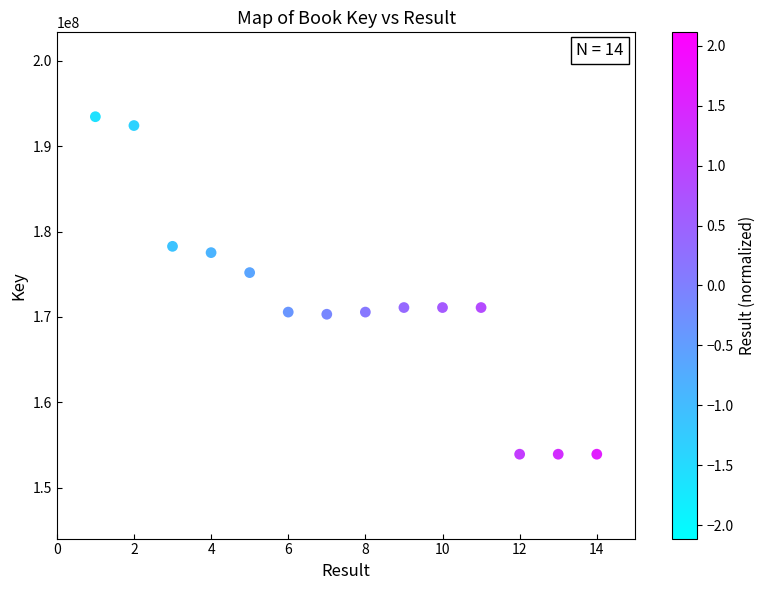

What Y value in the scatter plot is closest to 173690365?

175195123